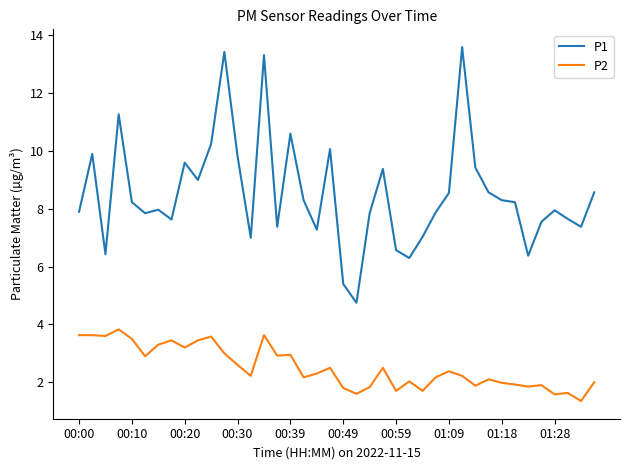

True or false: P1 has more than 2 points higher than both neighbors.

True